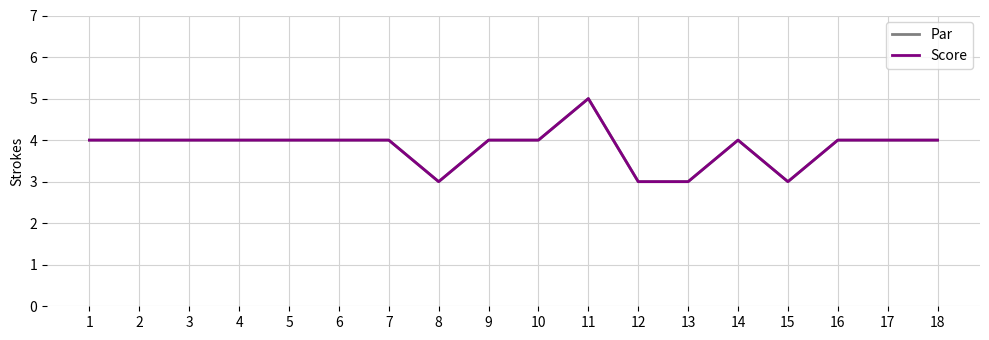

At which label is Par closest to 4?

1